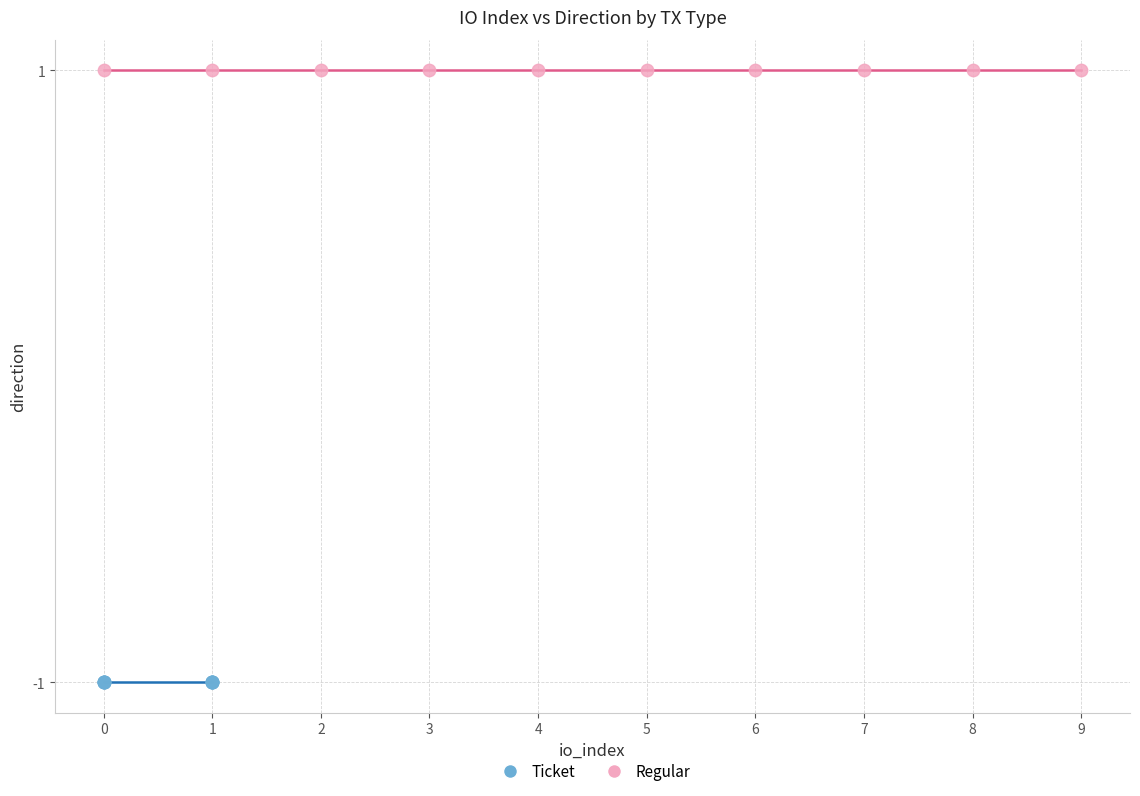

What are all the series names shown in the legend?

Ticket, Regular